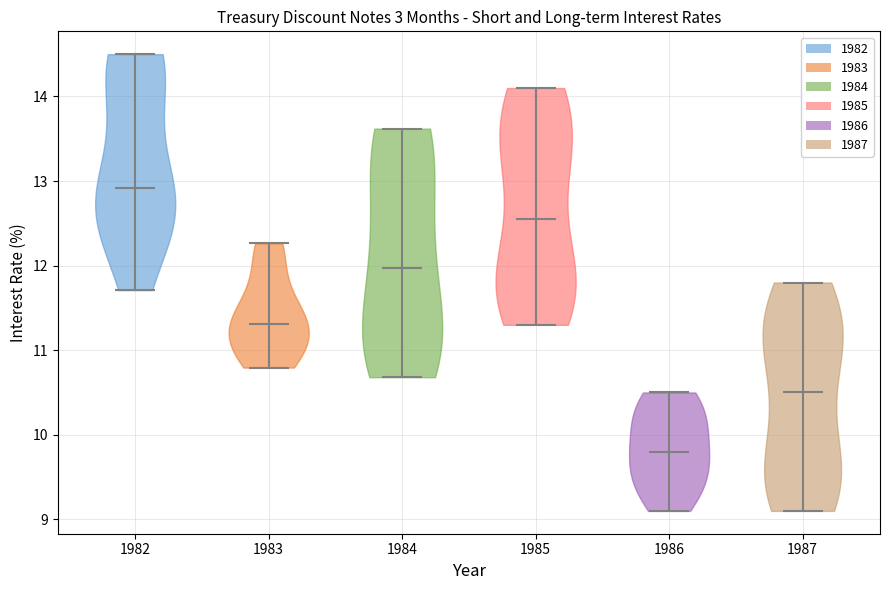

Reading left to right, read every violin against the y-axis: where its median line is, and the lowest and highest points it reaches. The values are not printed on the chart, so give them approximately, as read against the axis.

1982: median line 12.9, lowest point 11.7, highest point 14.5
1983: median line 11.3, lowest point 10.8, highest point 12.3
1984: median line 12.0, lowest point 10.7, highest point 13.6
1985: median line 12.6, lowest point 11.3, highest point 14.1
1986: median line 9.8, lowest point 9.1, highest point 10.5
1987: median line 10.5, lowest point 9.1, highest point 11.8